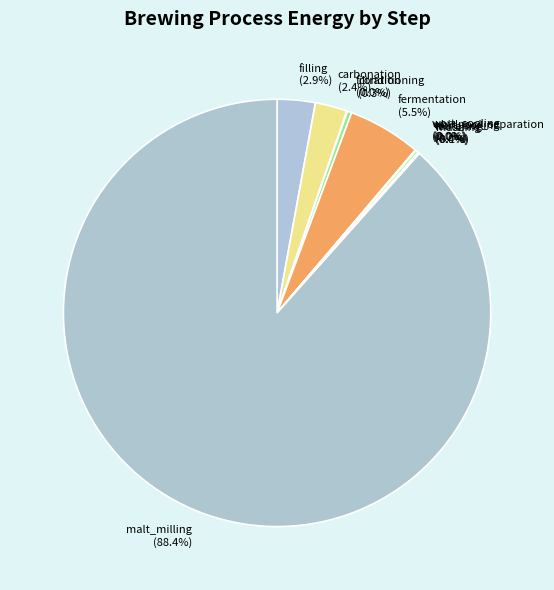

Is there a majority slice in this chart?

Yes